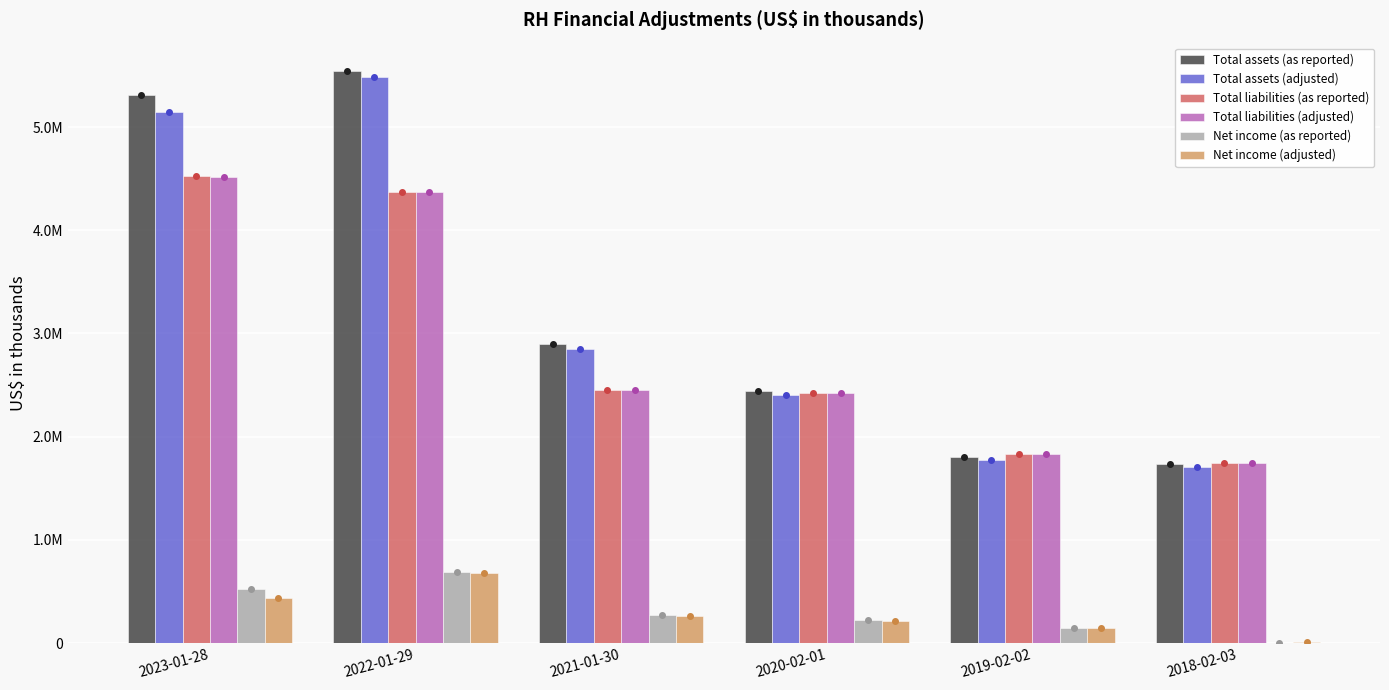

Does the chart contain stacked bars?

No